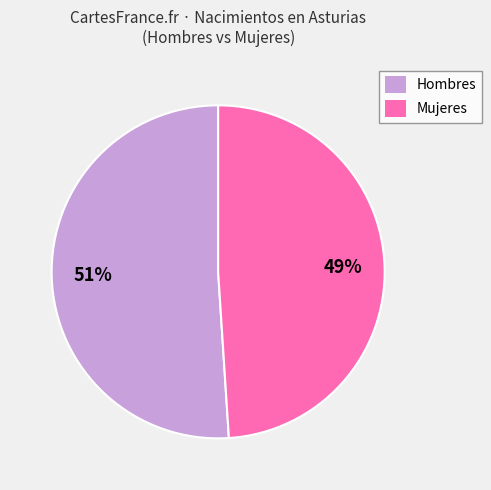

Does any single category account for the majority?

Yes